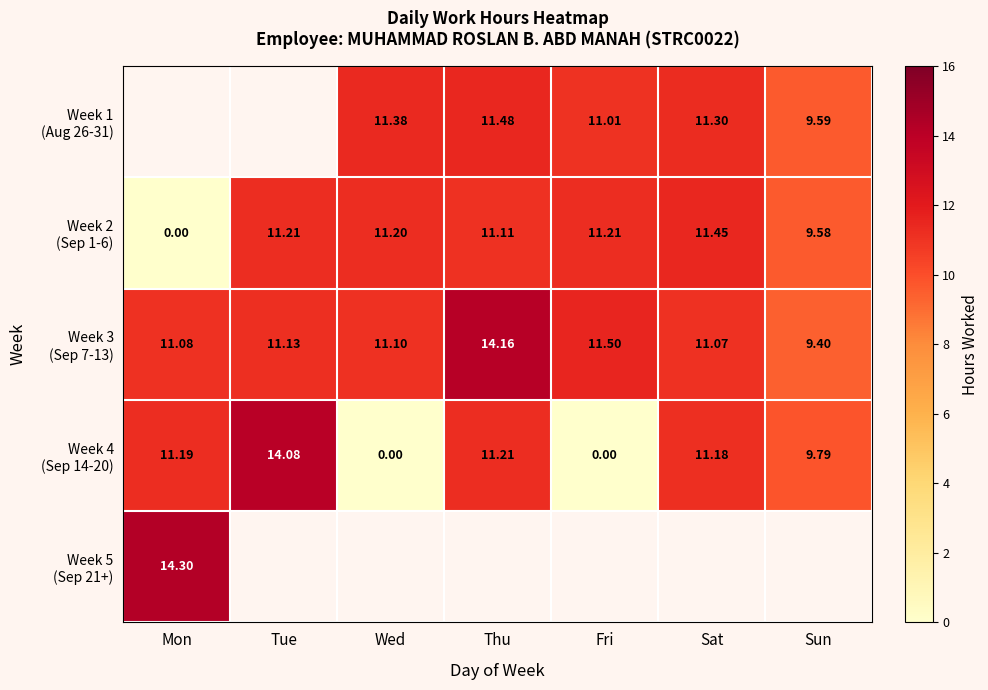

At which label does Week 4 (Sep 14-20) reach its peak?

Tue